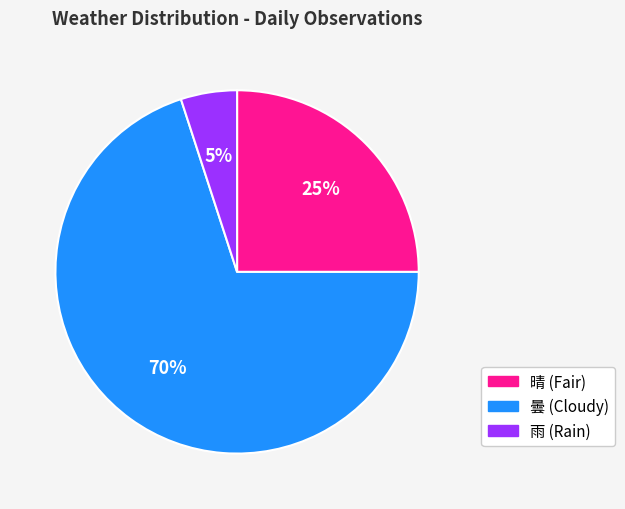

Rank the categories by value from highest to lowest.

曇, 晴, 雨